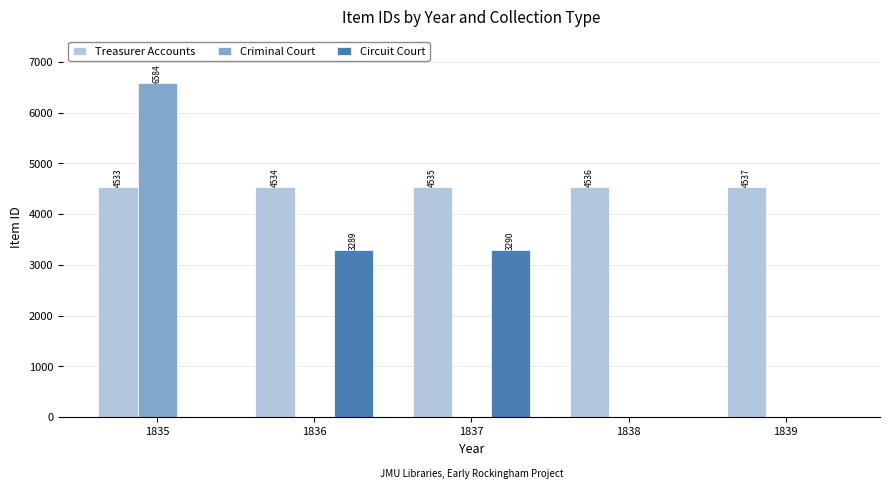

Which label corresponds to the largest value in the chart?

1835